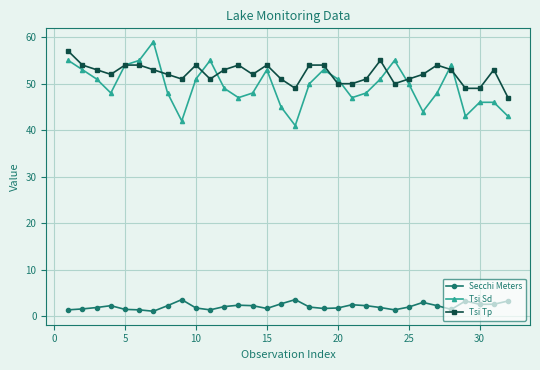

What is the maximum value for Tsi Sd?

59.0